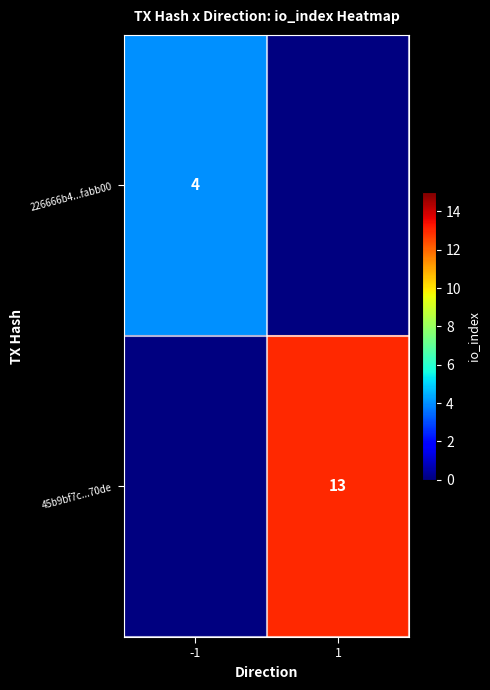

What is the minimum value shown in the chart?

4.0